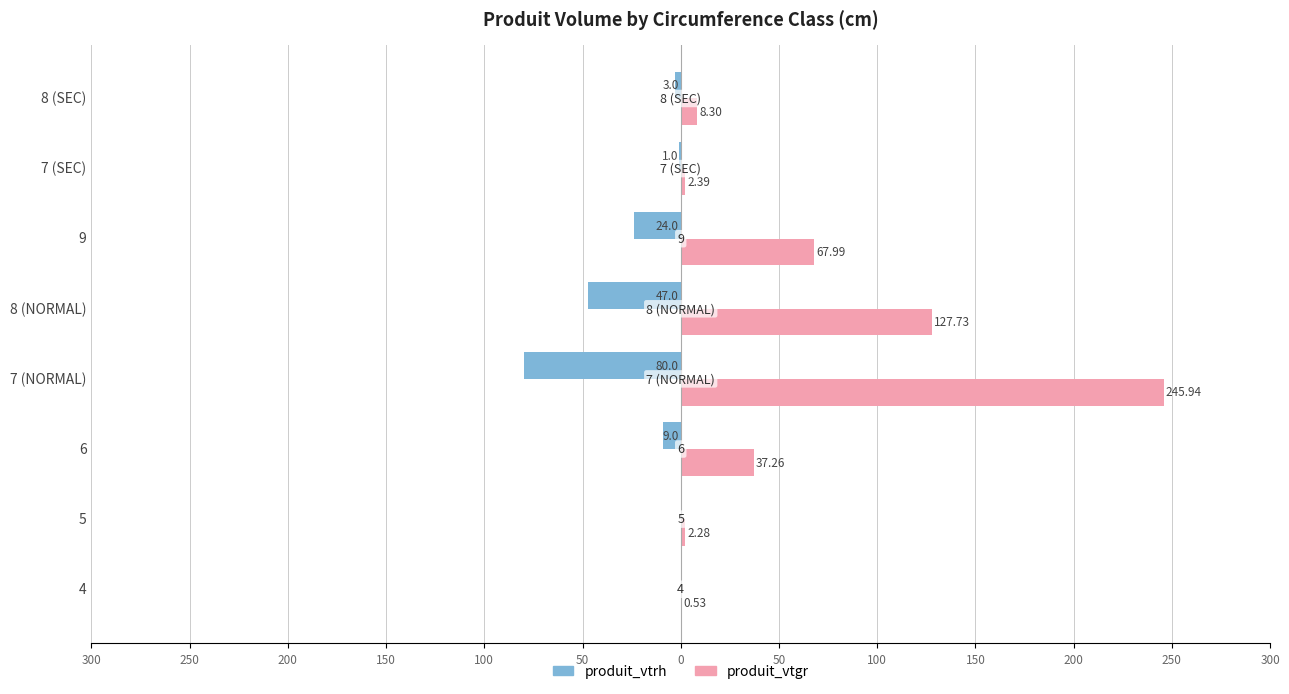

Reading left to right, list all the values displayed in this chart.

produit_vtrh: 0.0	0.0	-9.0	-80.0	-47.0	-24.0	-1.0	-3.0
produit_vtgr: 0.5	2.3	37.3	245.9	127.7	68.0	2.4	8.3